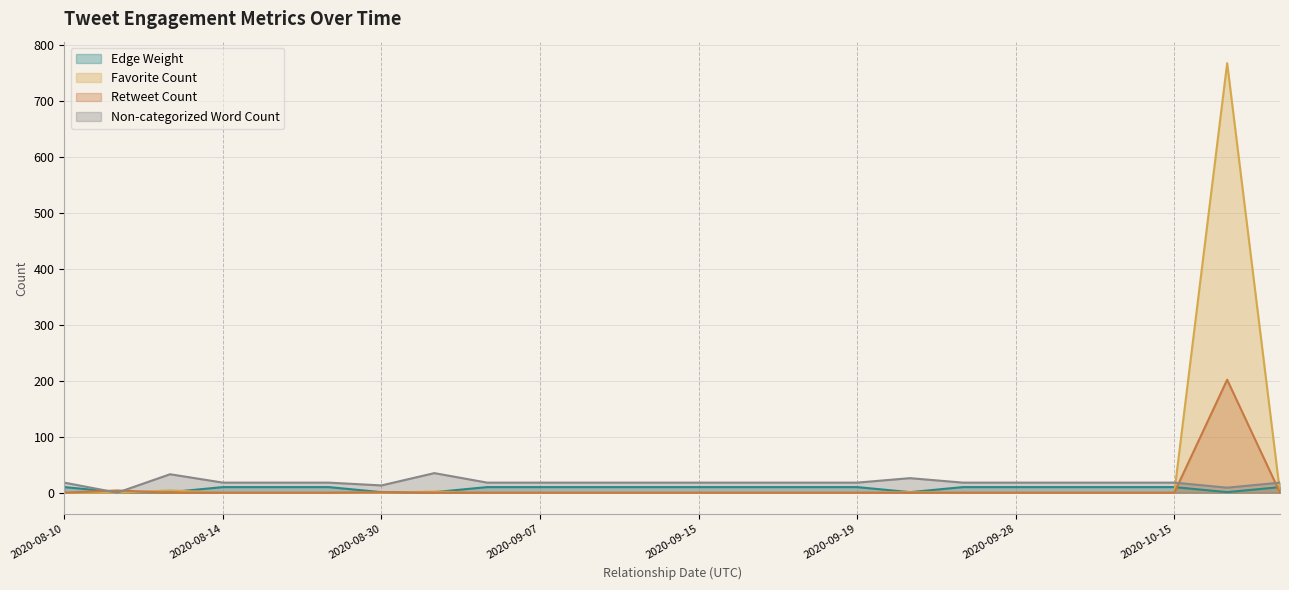

Reading left to right, transcribe all the data shown in this chart.

Edge Weight: 2020-08-10=10	2020-08-11=1	2020-08-12=1	2020-08-14=10	2020-08-19=10	2020-08-21=10	2020-08-30=1	2020-09-02=1	2020-09-05=10	2020-09-07=10	2020-09-08=10	2020-09-09=10	2020-09-15=10	2020-09-16=10	2020-09-18=10	2020-09-19=10	2020-09-21=1	2020-09-23=10	2020-09-28=10	2020-10-01=10	2020-10-13=10	2020-10-15=10	2020-10-16=1	2020-10-20=10
Favorite Count: 2020-08-10=0	2020-08-11=0	2020-08-12=4	2020-08-14=0	2020-08-19=0	2020-08-21=0	2020-08-30=0	2020-09-02=2	2020-09-05=0	2020-09-07=0	2020-09-08=0	2020-09-09=0	2020-09-15=0	2020-09-16=0	2020-09-18=0	2020-09-19=0	2020-09-21=1	2020-09-23=0	2020-09-28=0	2020-10-01=0	2020-10-13=0	2020-10-15=0	2020-10-16=768	2020-10-20=0
Retweet Count: 2020-08-10=0	2020-08-11=4	2020-08-12=0	2020-08-14=0	2020-08-19=0	2020-08-21=0	2020-08-30=1	2020-09-02=0	2020-09-05=0	2020-09-07=0	2020-09-08=0	2020-09-09=0	2020-09-15=0	2020-09-16=0	2020-09-18=0	2020-09-19=0	2020-09-21=0	2020-09-23=0	2020-09-28=0	2020-10-01=0	2020-10-13=0	2020-10-15=0	2020-10-16=202	2020-10-20=0
Non-categorized Word Count: 2020-08-10=18	2020-08-11=0	2020-08-12=33	2020-08-14=18	2020-08-19=18	2020-08-21=18	2020-08-30=13	2020-09-02=35	2020-09-05=18	2020-09-07=18	2020-09-08=18	2020-09-09=18	2020-09-15=18	2020-09-16=18	2020-09-18=18	2020-09-19=18	2020-09-21=26	2020-09-23=18	2020-09-28=18	2020-10-01=18	2020-10-13=18	2020-10-15=18	2020-10-16=9	2020-10-20=18